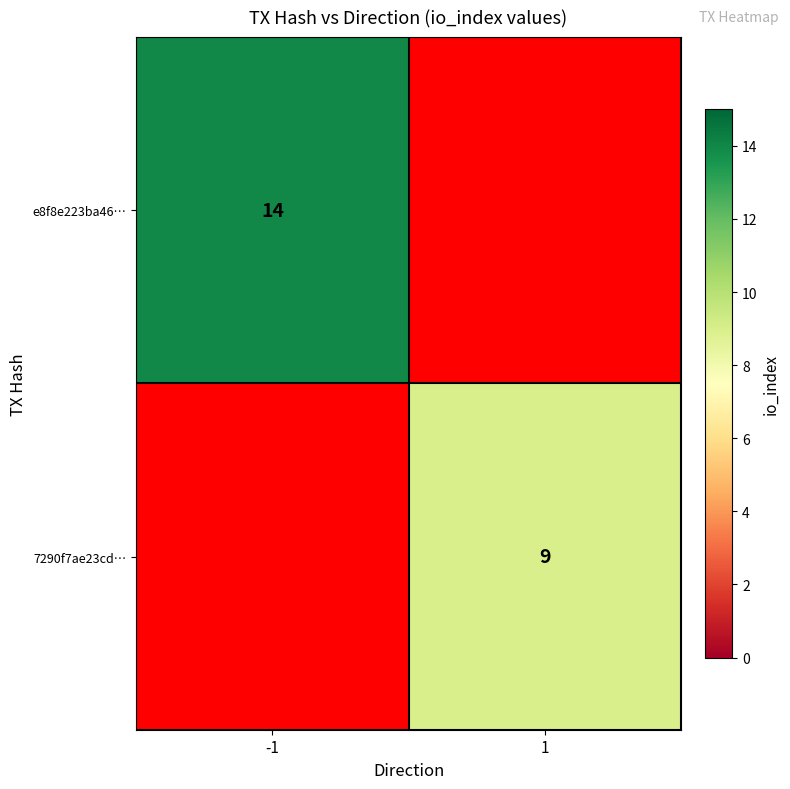

What is the maximum value shown in the chart?

14.0